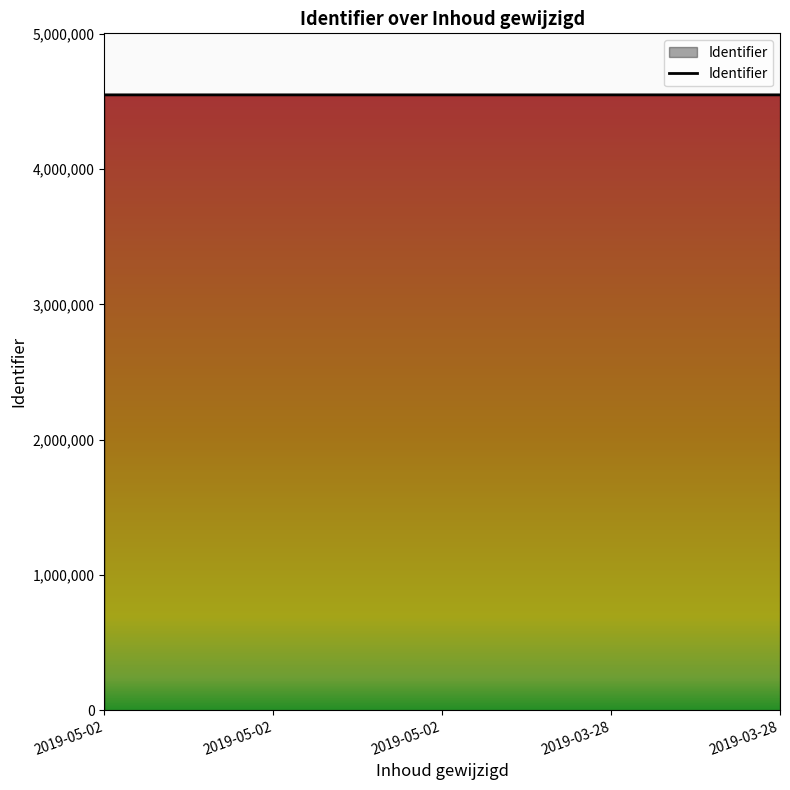

Is this an area chart (filled region under the line)?

Yes